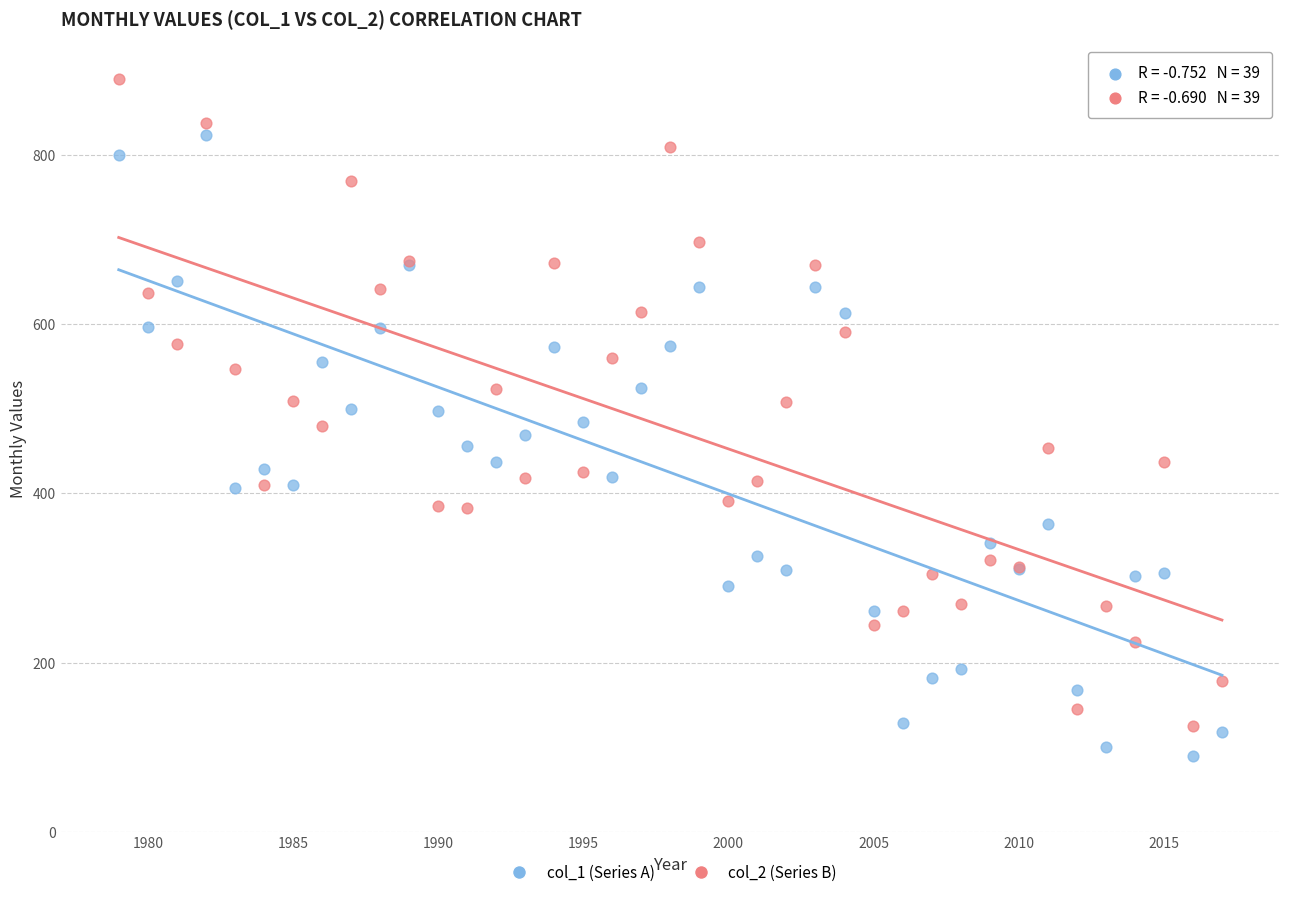

What is the X range (max minus min) for the scatter plot?

38.0